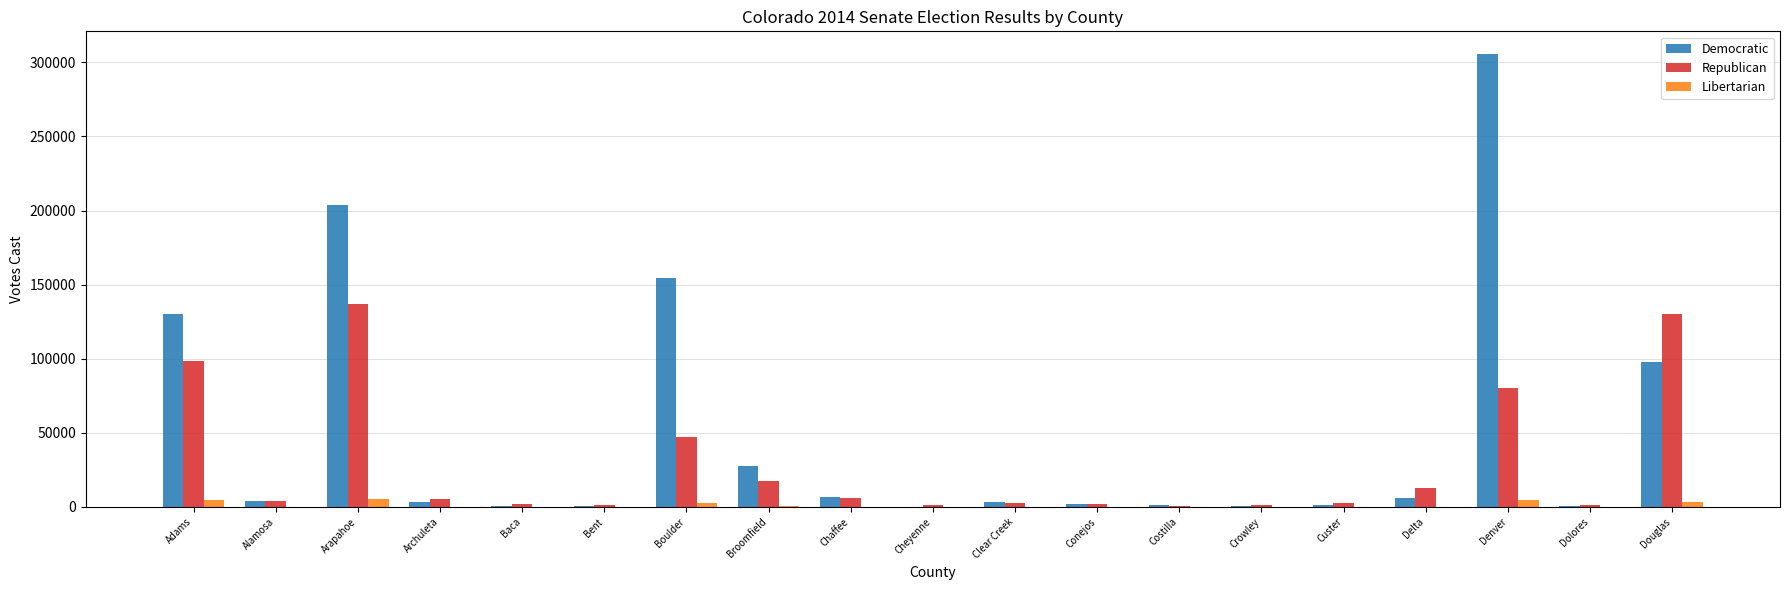

At which category is the sum across all series the highest?

Denver